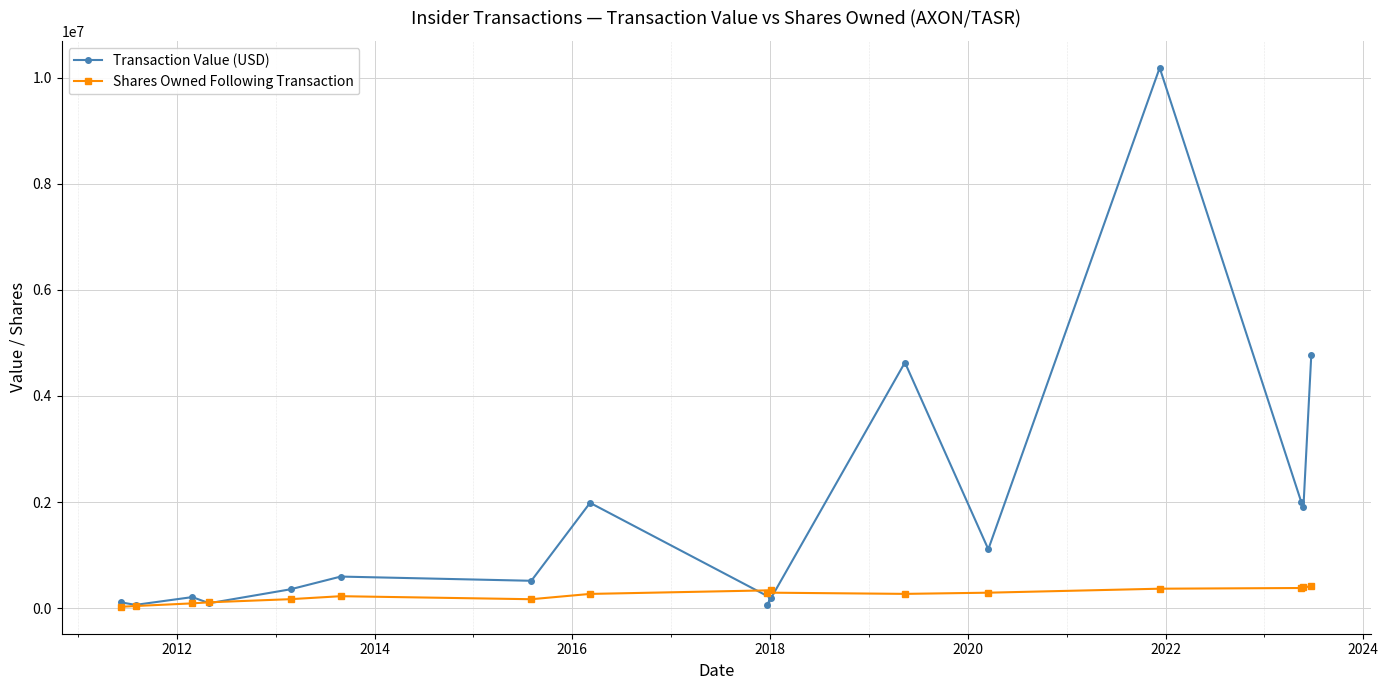

What is the greatest value displayed?

10187646